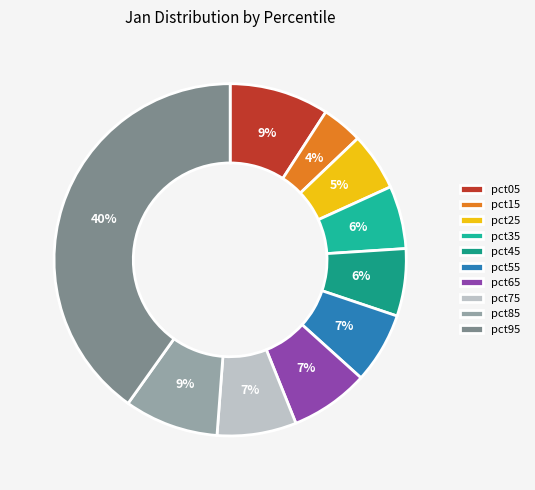

What percentage is the pct45 slice, to the nearest percent?

6%